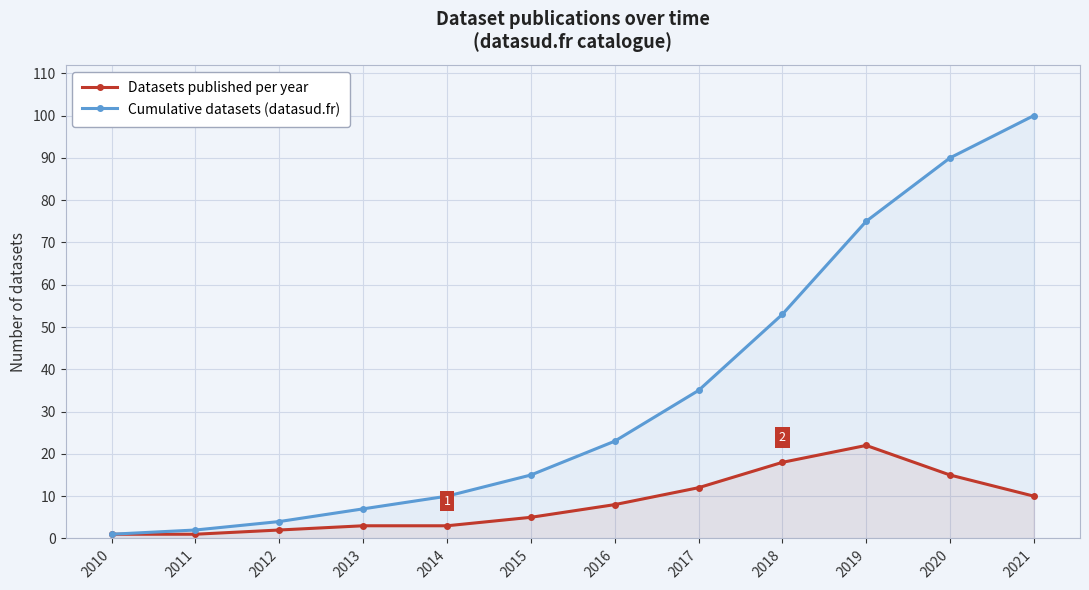

True or false: Cumulative datasets (datasud.fr) and Datasets published per year cross at least once.

False